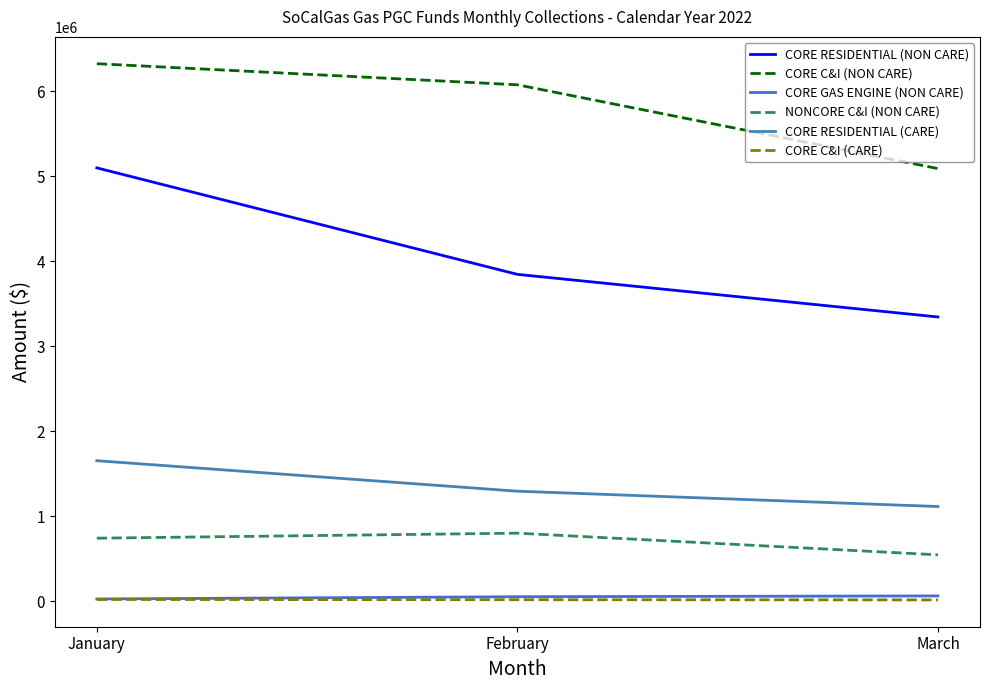

What is the difference between the maximum and minimum values in the CORE C&I (NON CARE) series?

1234238.4